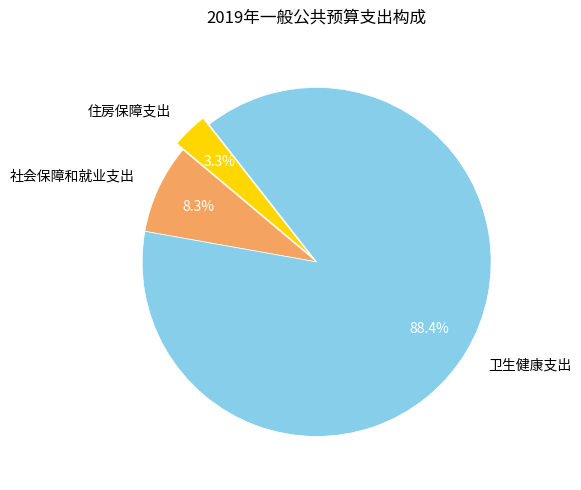

To the nearest percent, what is the average slice percentage?

33%